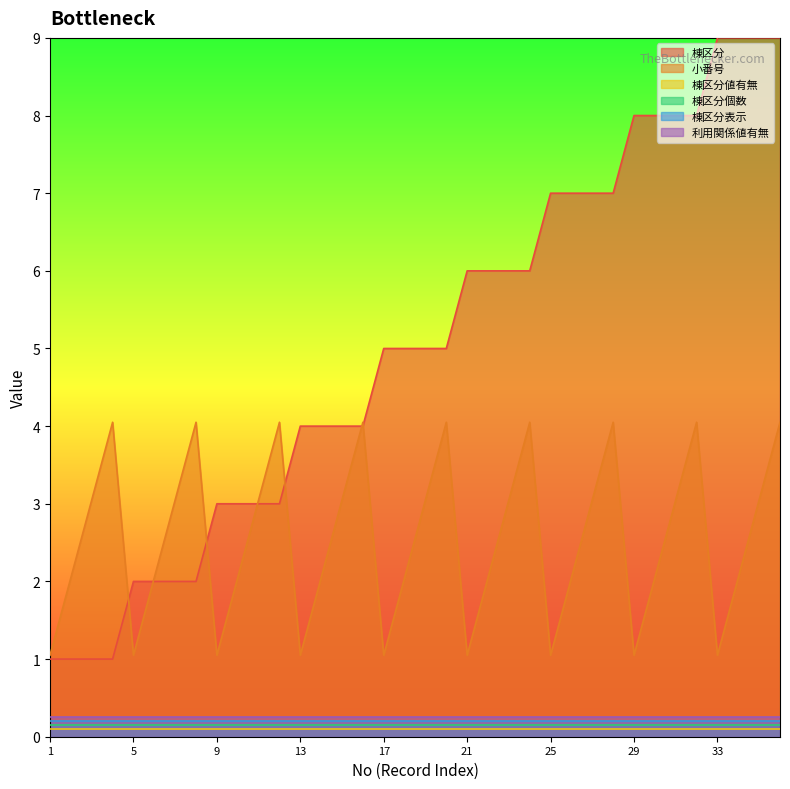

What is the value of the 小番号 point at the 23rd from the left?

3